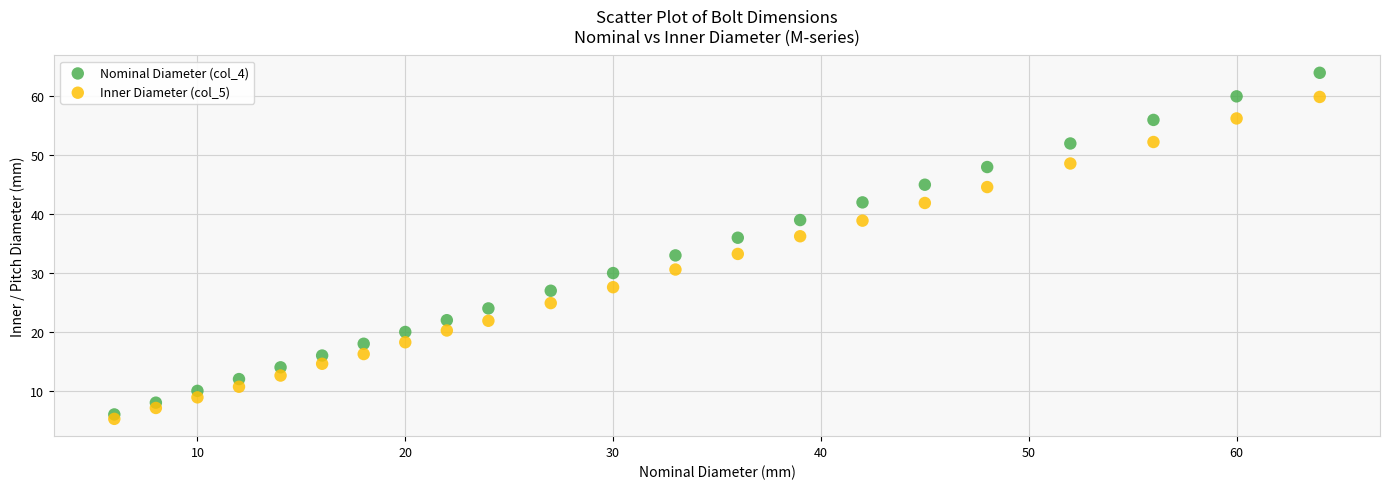

What is the X range (max minus min) for the scatter plot?

58.0